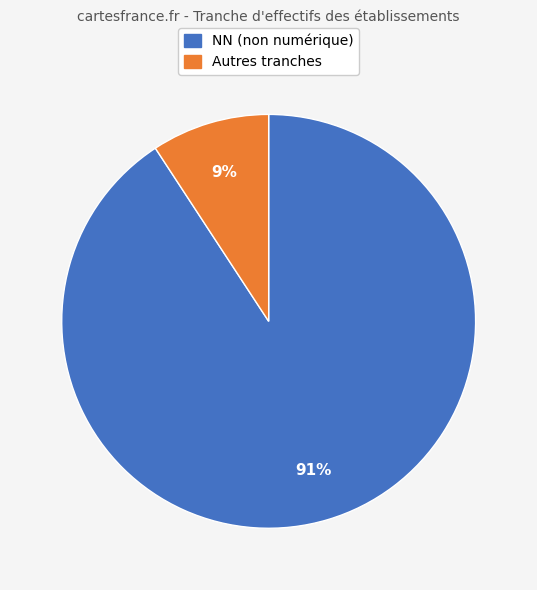

Is there a majority slice in this chart?

Yes